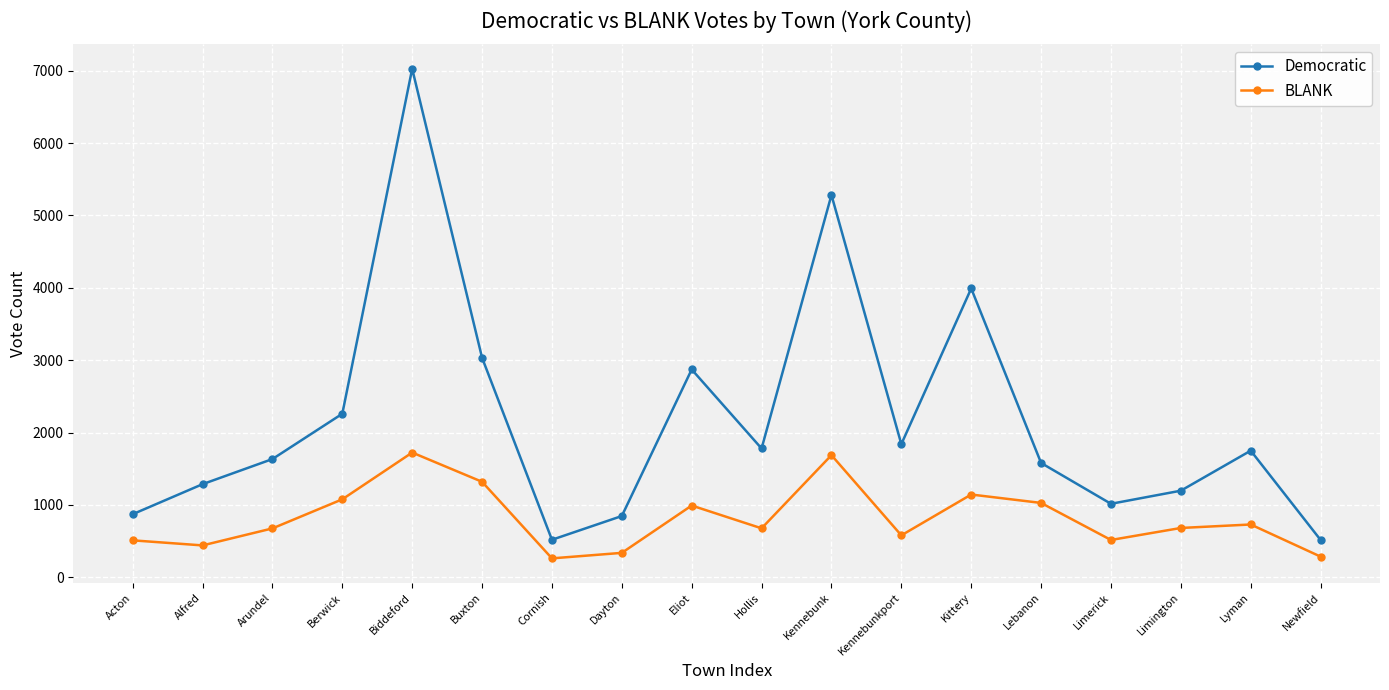

What is the spread (max minus min) of values at Kittery?

2847